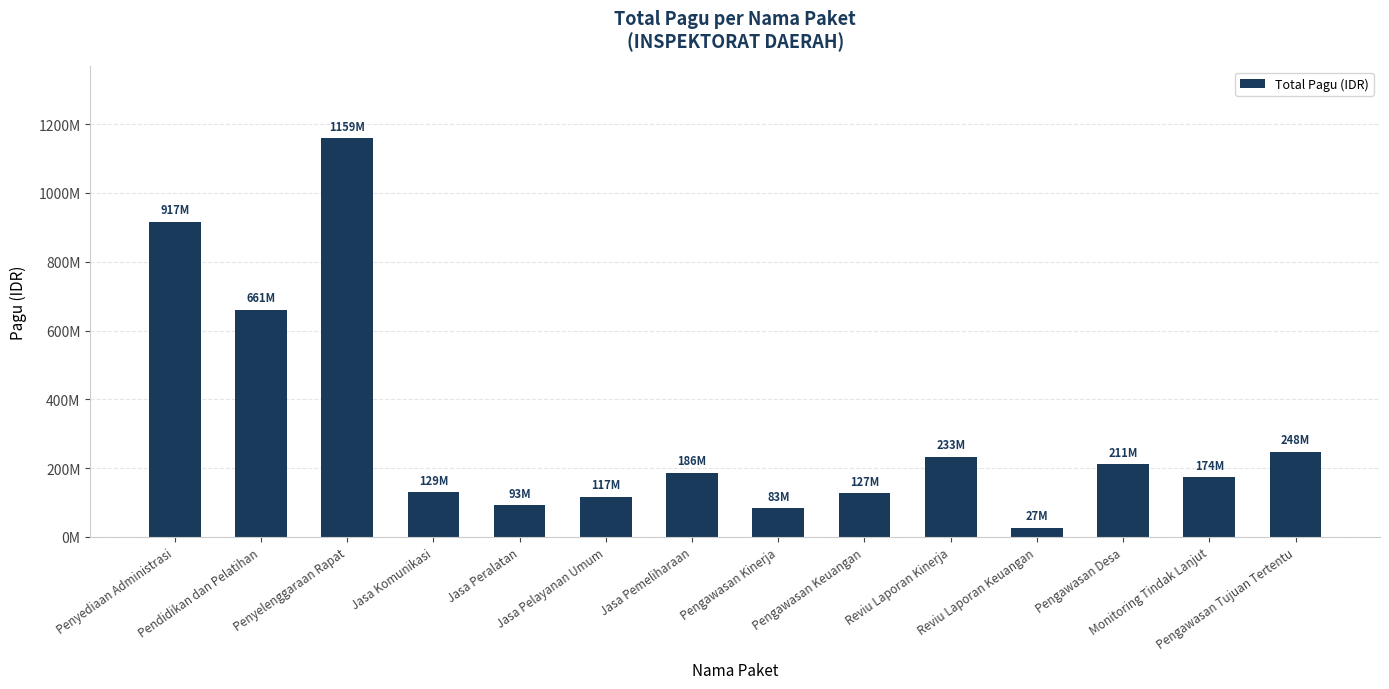

What value does the data have at Penyelenggaraan Rapat, to the nearest 10?

1159317000